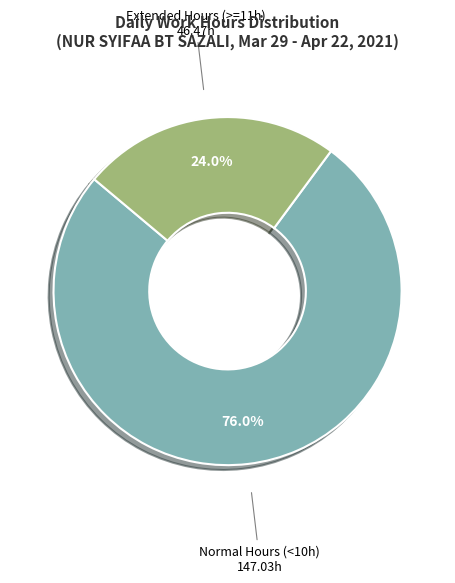

How many segments does this pie chart have?

2